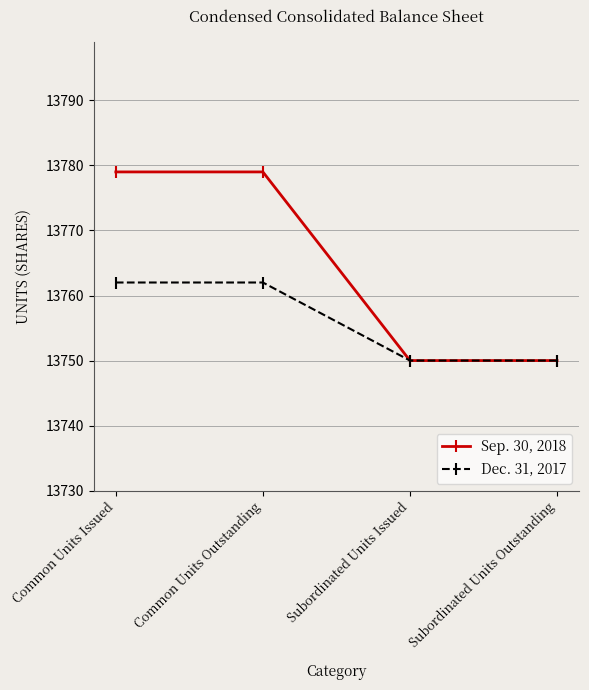

Which series has the largest range (max minus min)?

Sep. 30, 2018